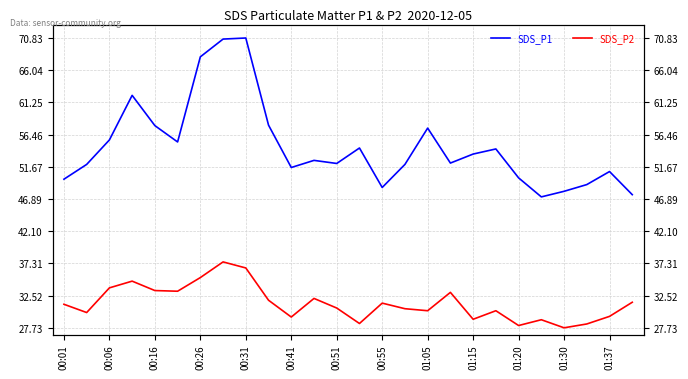

Which series has the widest spread of values?

SDS_P1